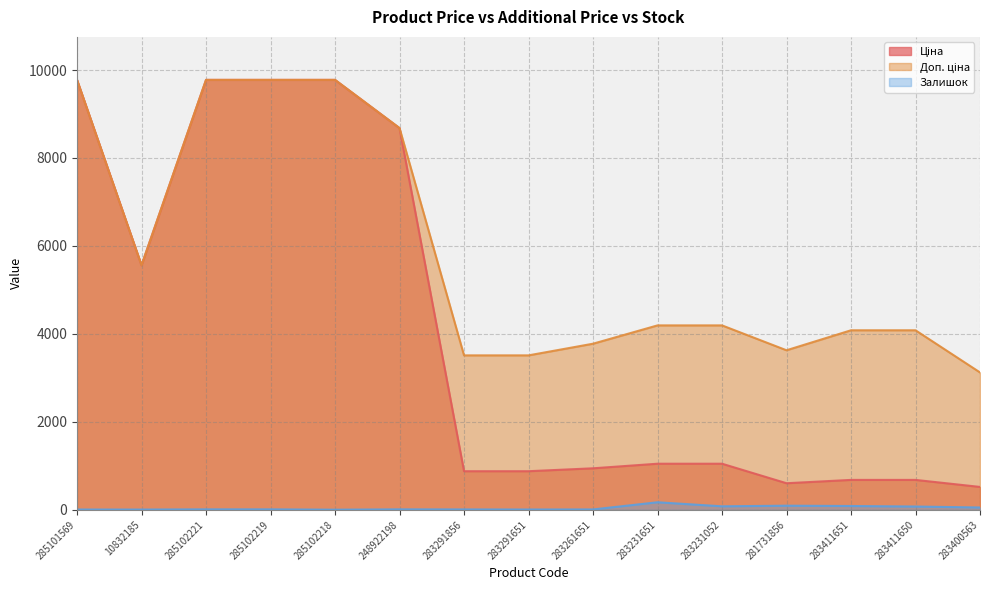

True or false: Доп. ціна has more than 0 points higher than both neighbors.

False